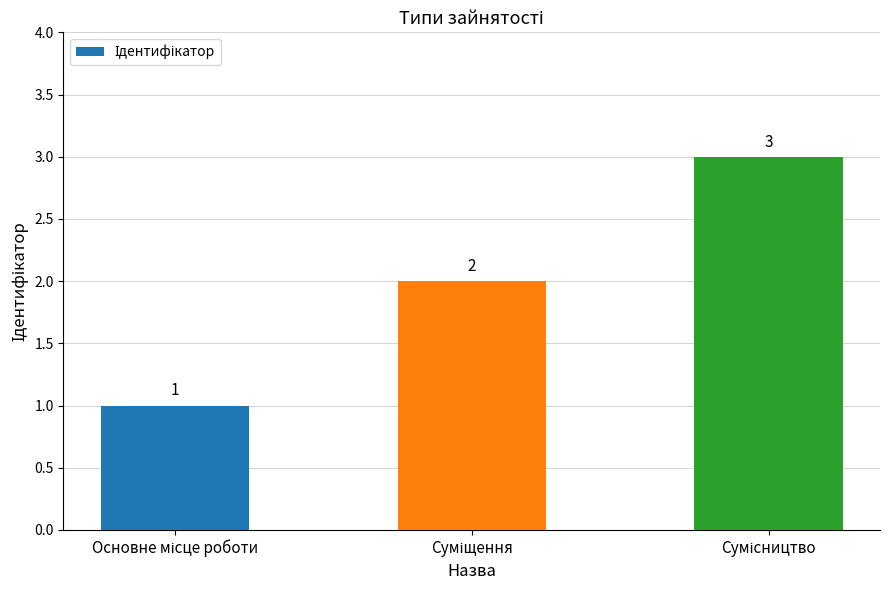

What is the maximum value shown in the chart?

3